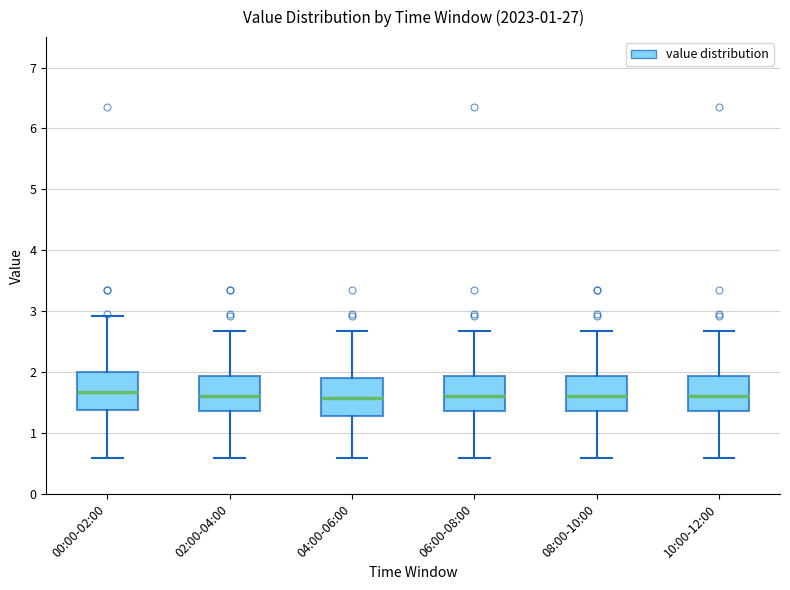

Where is the lower edge of the box for 00:00-02:00 on the y-axis? The values are not printed on the chart, so give them approximately, as read against the axis.

1.4